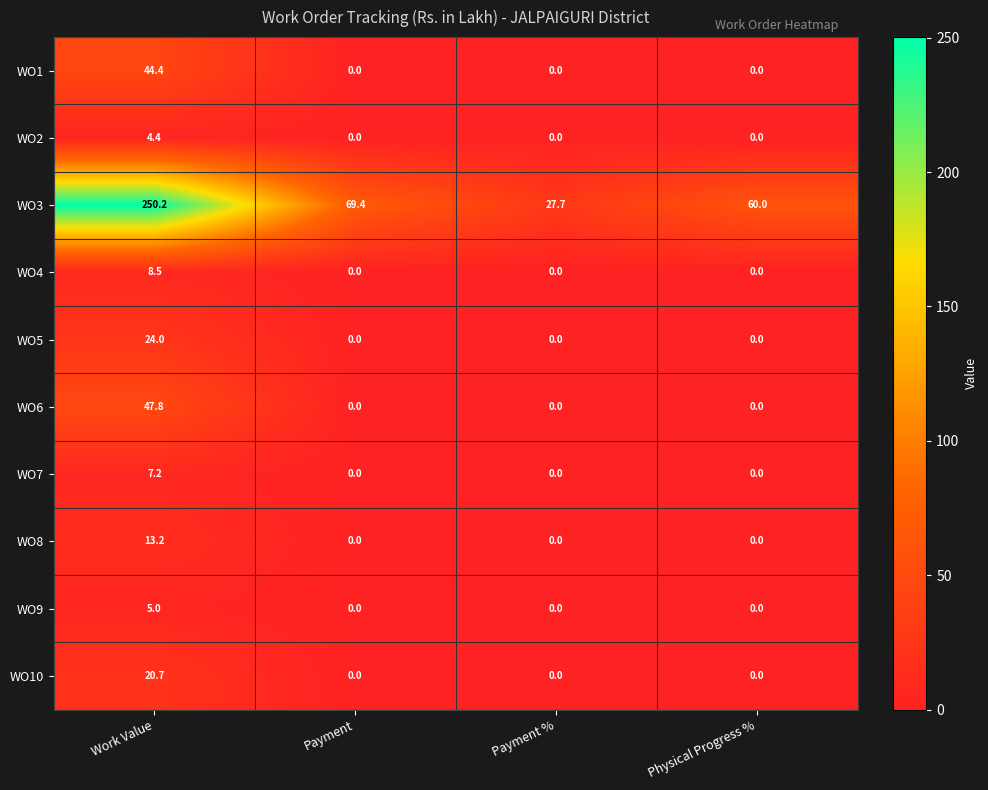

How many data points in WO10 are above 0?

1